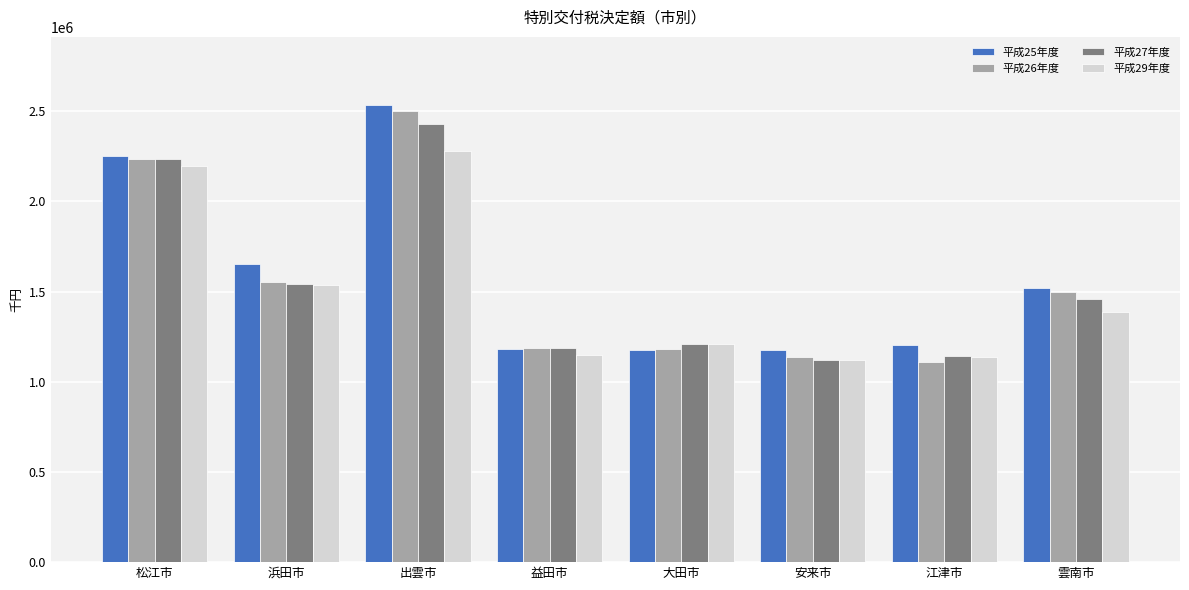

What is the label of the 6th bar from the left?

安来市